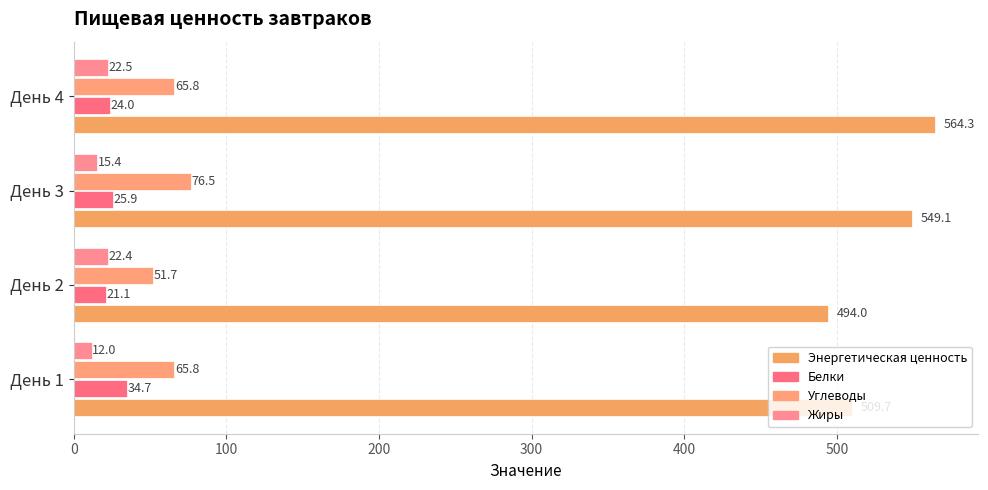

How many values in the Жиры series exceed 22?

2